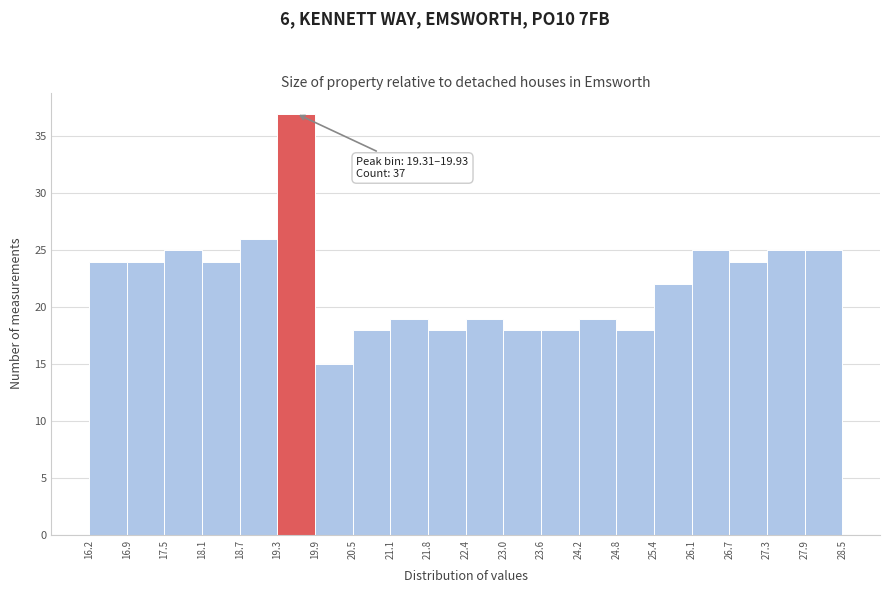

Over which range of the x-axis is the bar tallest?

19.3 to 19.9